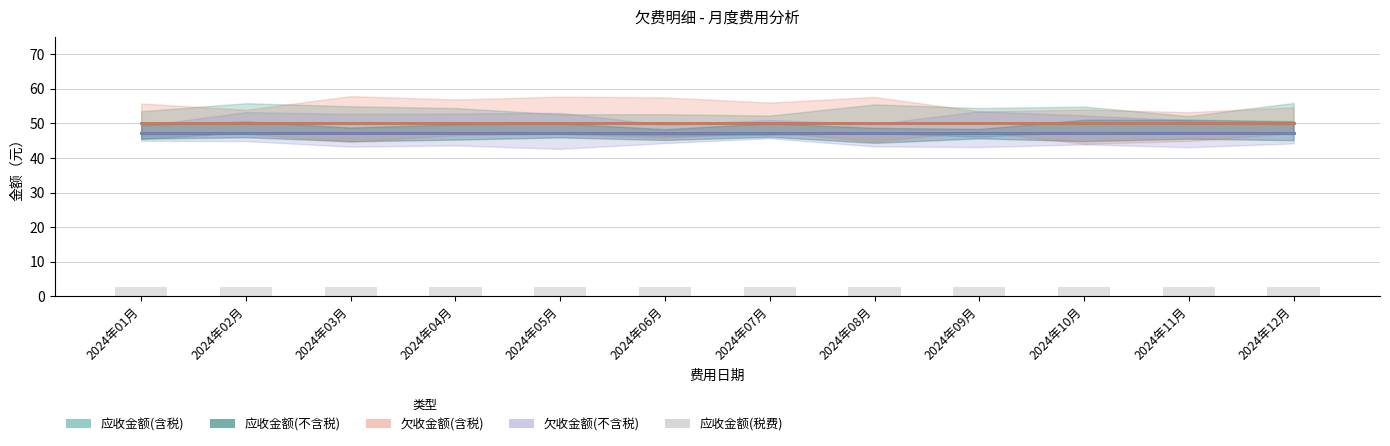

What is the minimum value shown in the chart?

2.8